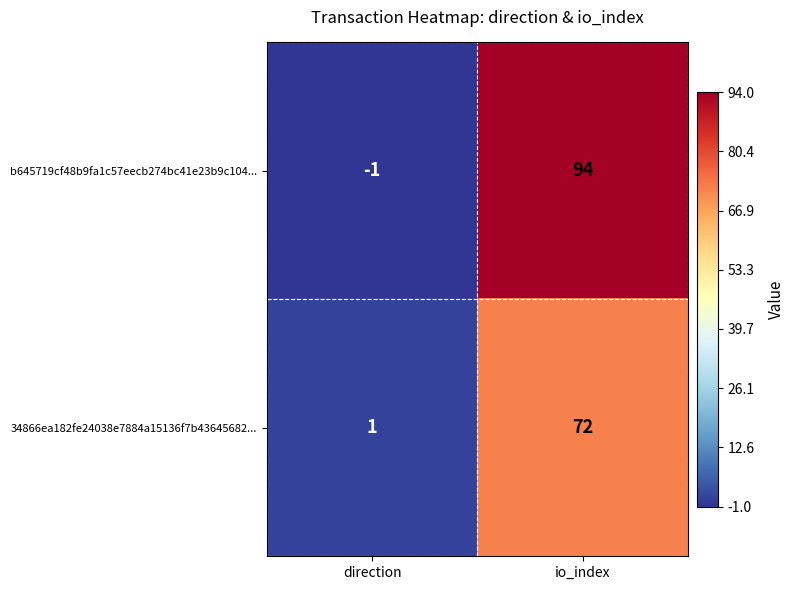

Which series has the largest range (max minus min)?

b645719cf48b9fa1c57eecb274bc41e23b9c104...